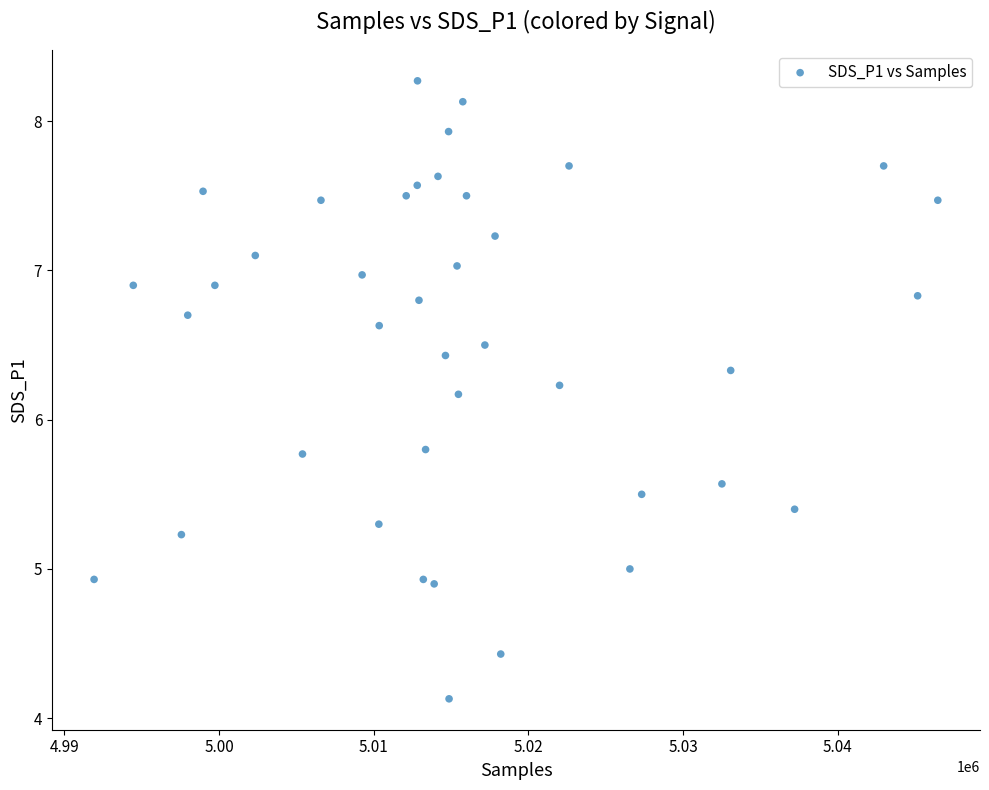

What is the range of Y values (max minus min)?

4.1